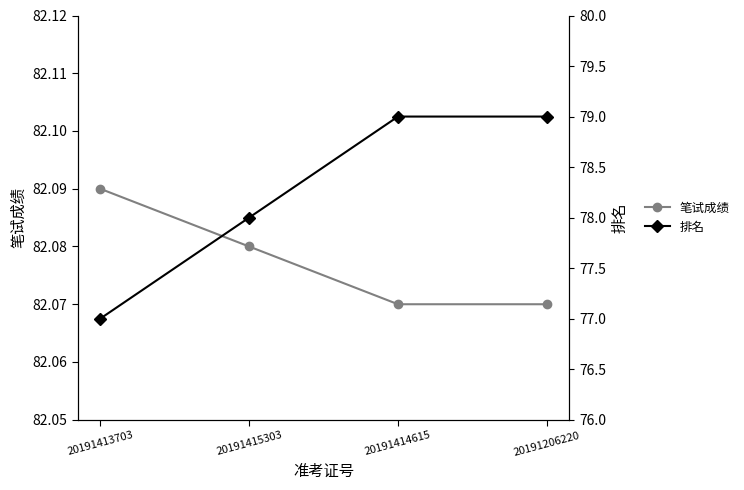

Reading right to left, list all the values displayed in this chart.

笔试成绩: 20191206220=82.1	20191414615=82.1	20191415303=82.1	20191413703=82.1
排名: 20191206220=79.0	20191414615=79.0	20191415303=78.0	20191413703=77.0